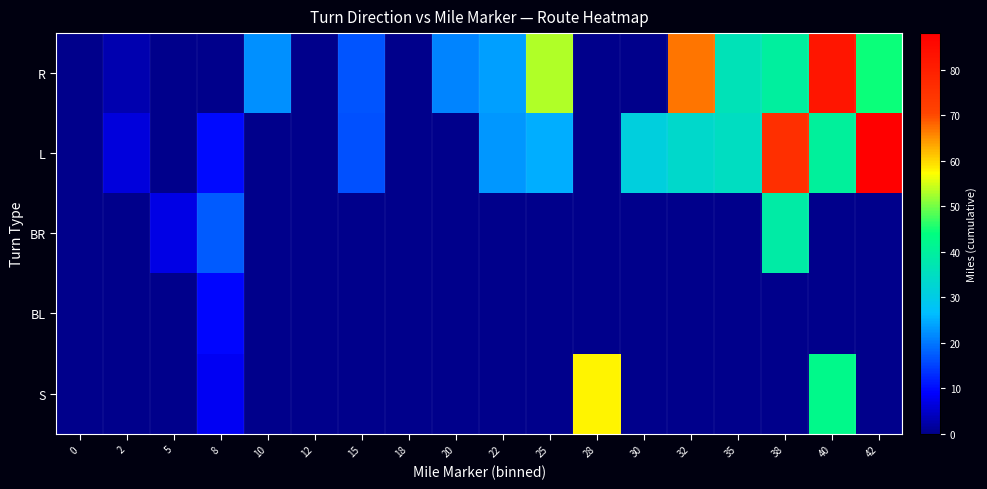

Which series changed the most between 35 and 38?

L